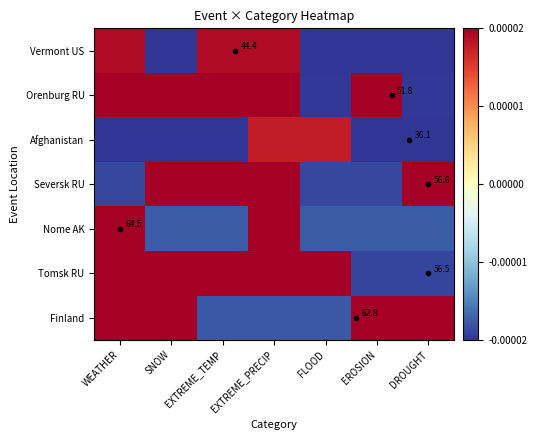

How many values in Tomsk RU are below zero?

2